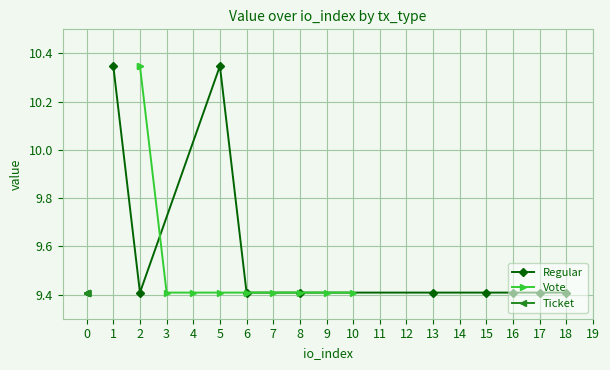

True or false: Vote and Ticket cross at least once.

False